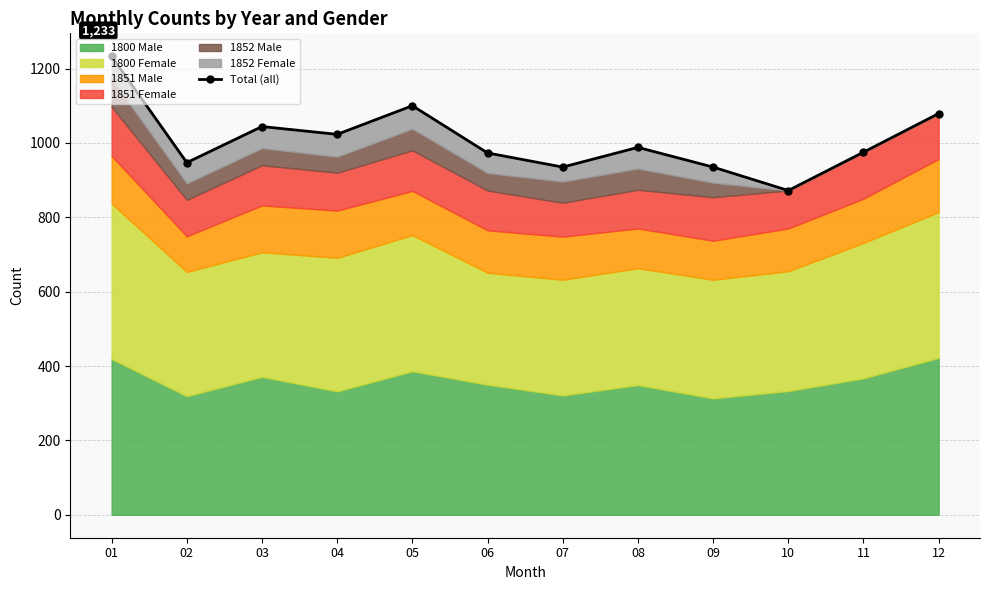

The value at 05 is 1100. True or false?

True